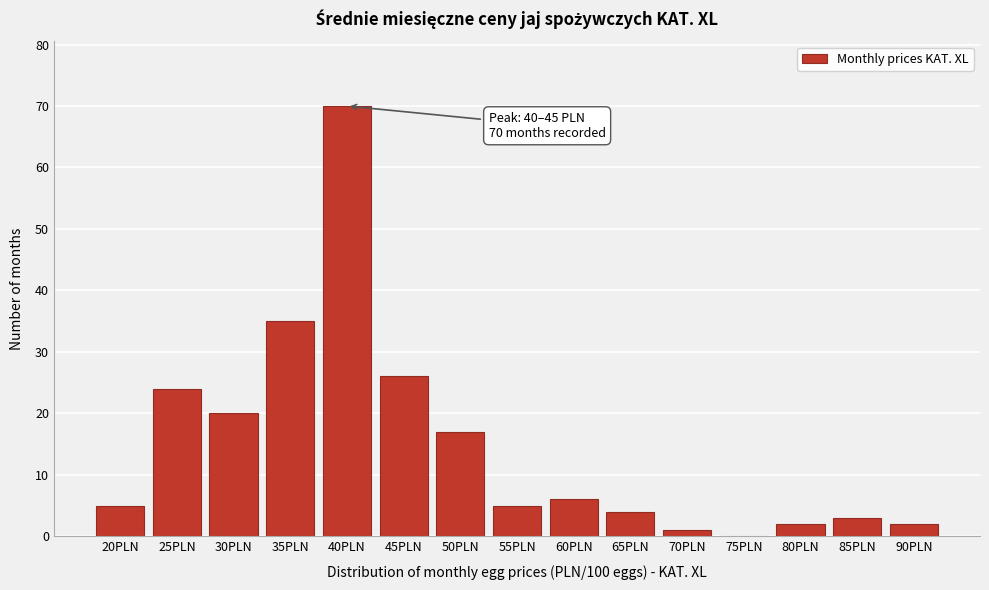

Reading right to left, what are all the values shown in this chart?

90PLN=2	85PLN=3	80PLN=2	75PLN=0	70PLN=1	65PLN=4	60PLN=6	55PLN=5	50PLN=17	45PLN=26	40PLN=70	35PLN=35	30PLN=20	25PLN=24	20PLN=5